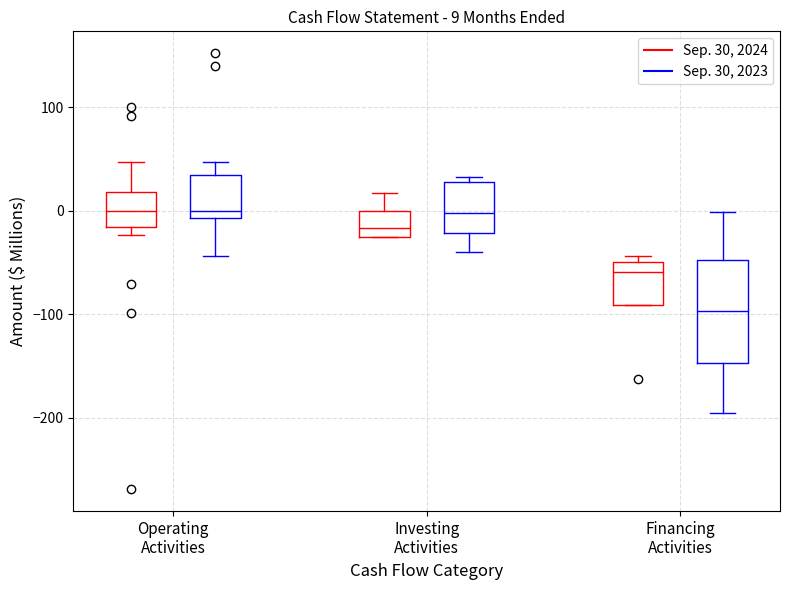

Which box has the lowest median line?

Financing Activities (Sep. 30, 2023)